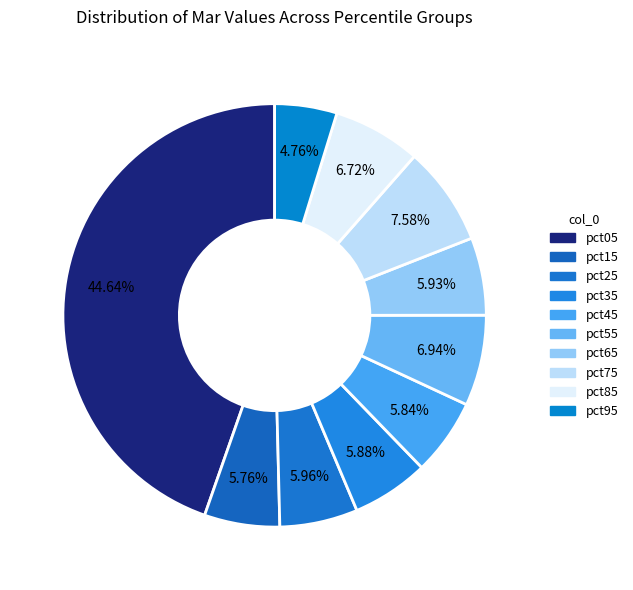

Which has a higher value, pct65 or pct95?

pct65